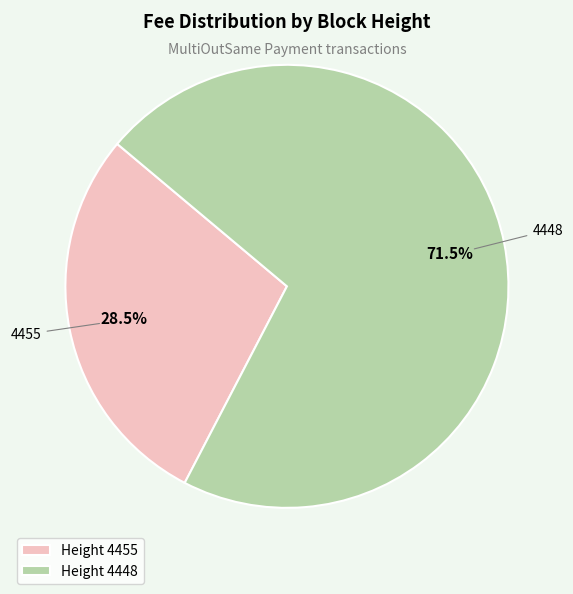

Between Height 4455 and Height 4448, which is larger?

Height 4448